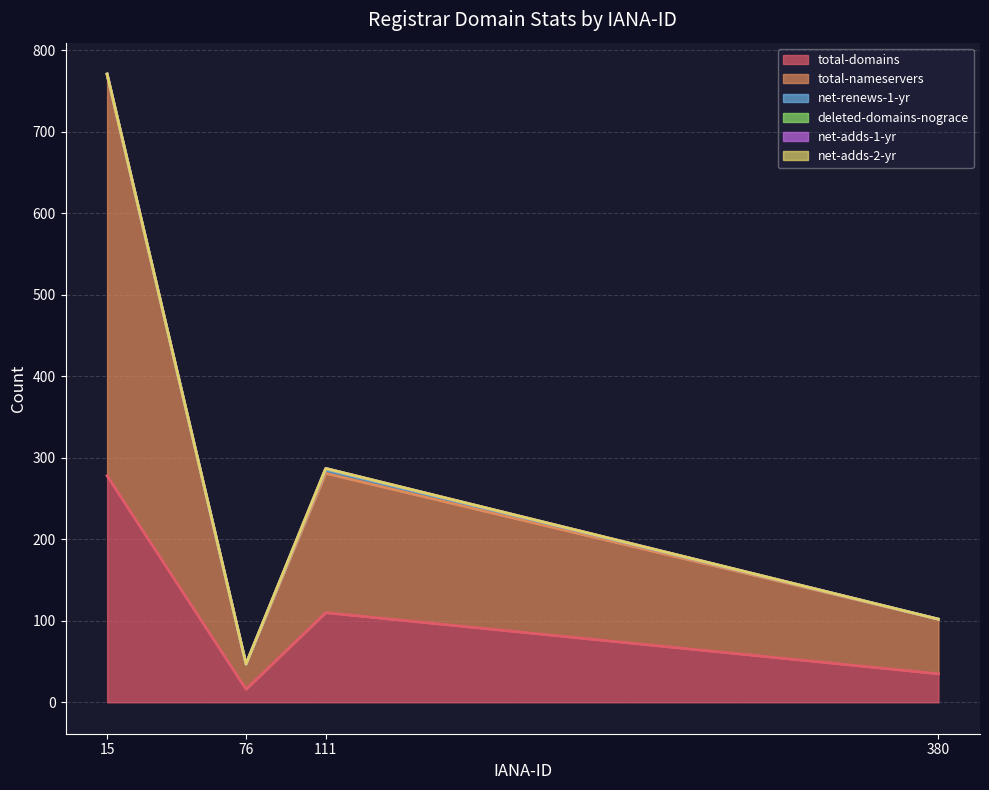

True or false: deleted-domains-nograce and net-adds-1-yr intersect in this chart.

False